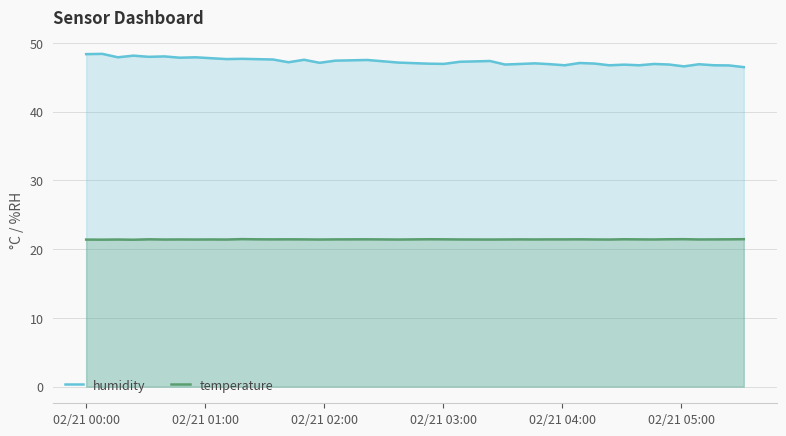

How many interior local valleys does the temperature series have?

13